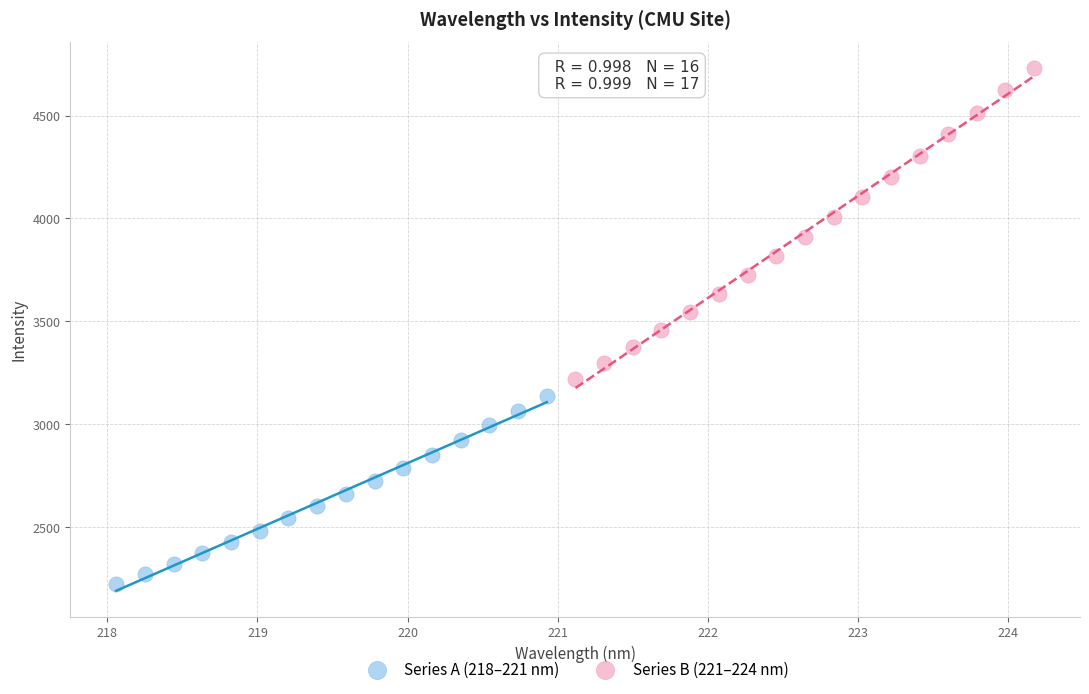

Which series contains the highest Y value?

Series B (221–224 nm)